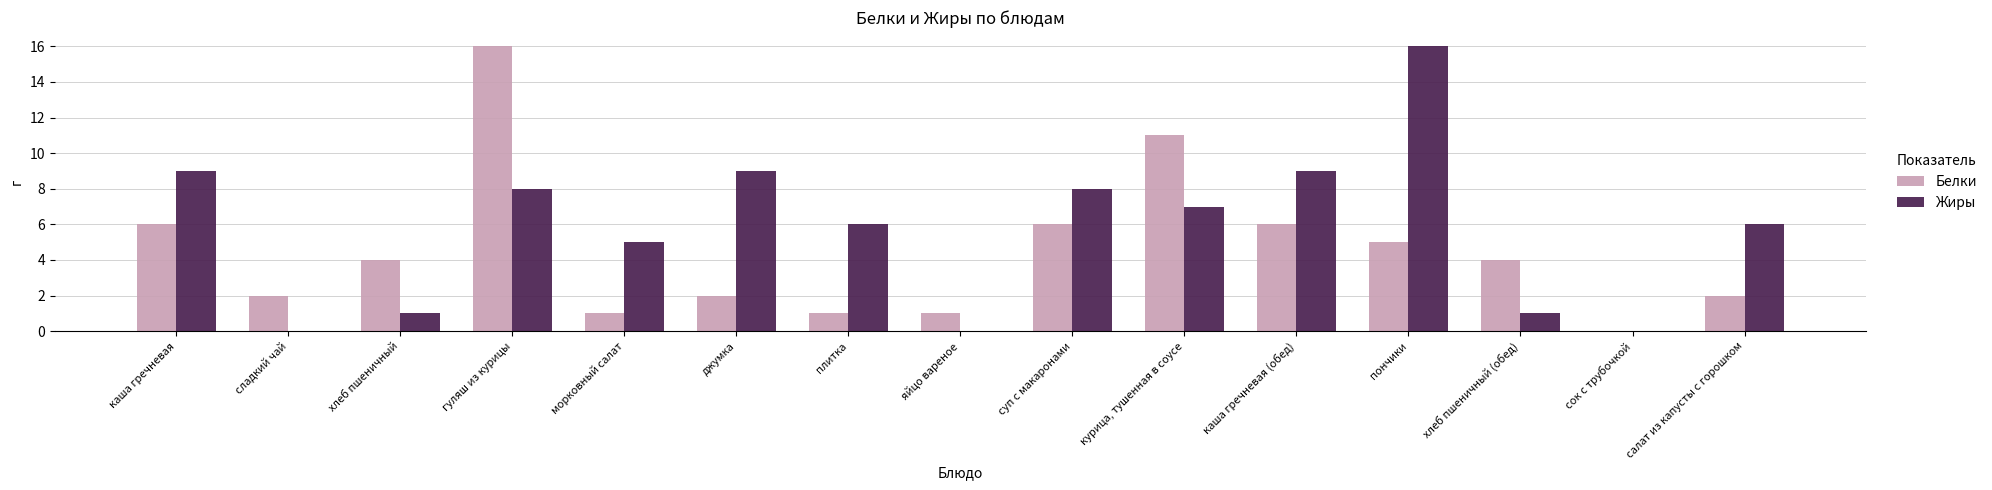

Is the value of Белки at сок с трубочкой greater than the value of Жиры at морковный салат?

No